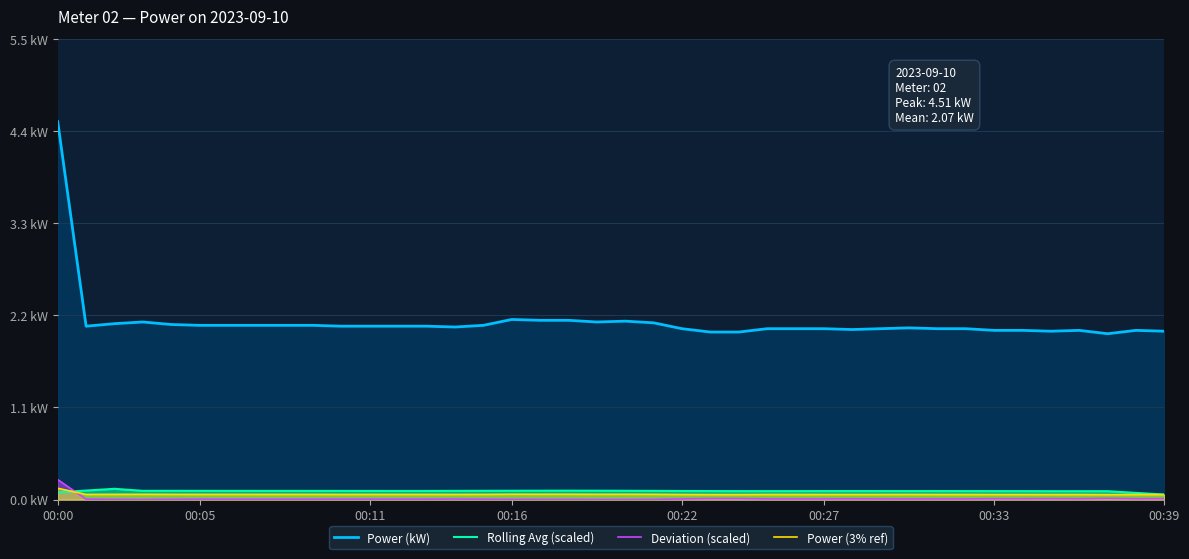

List the labels in order of Rolling Avg (scaled) value, largest first.

00:11, 00:05, 18, 19, 17, 16, 20, 15, 00:22, 00:16, 00:27, 14, 00:33, 00:39, 21, 8, 9, 10, 11, 13, 12, 22, 28, 29, 30, 27, 23, 31, 32, 26, 33, 24, 25, 34, 35, 36, 37, 00:00, 38, 39